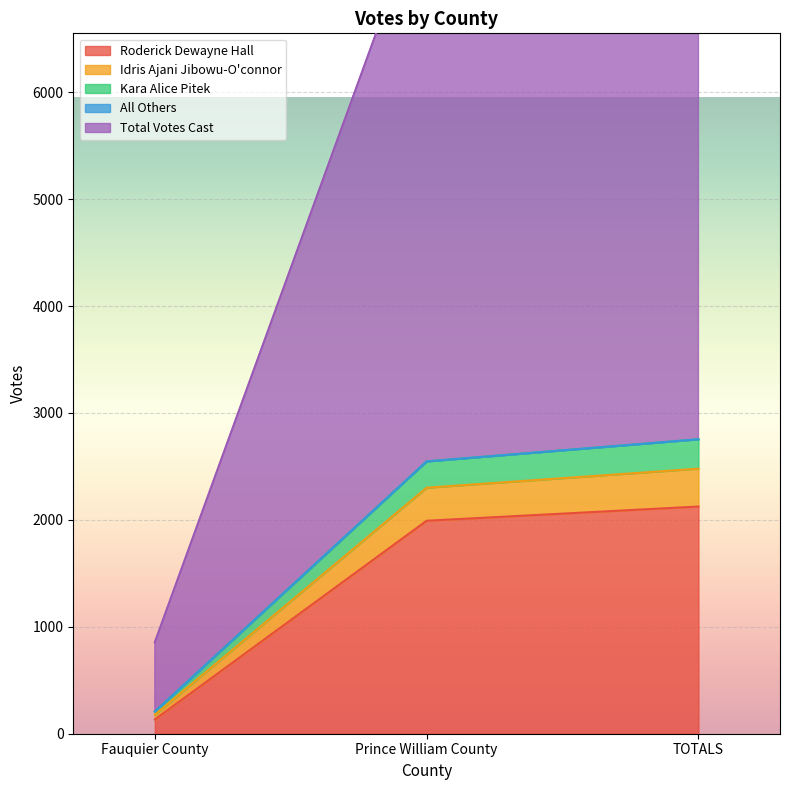

At which category does the chart reach its minimum across all series?

Fauquier County